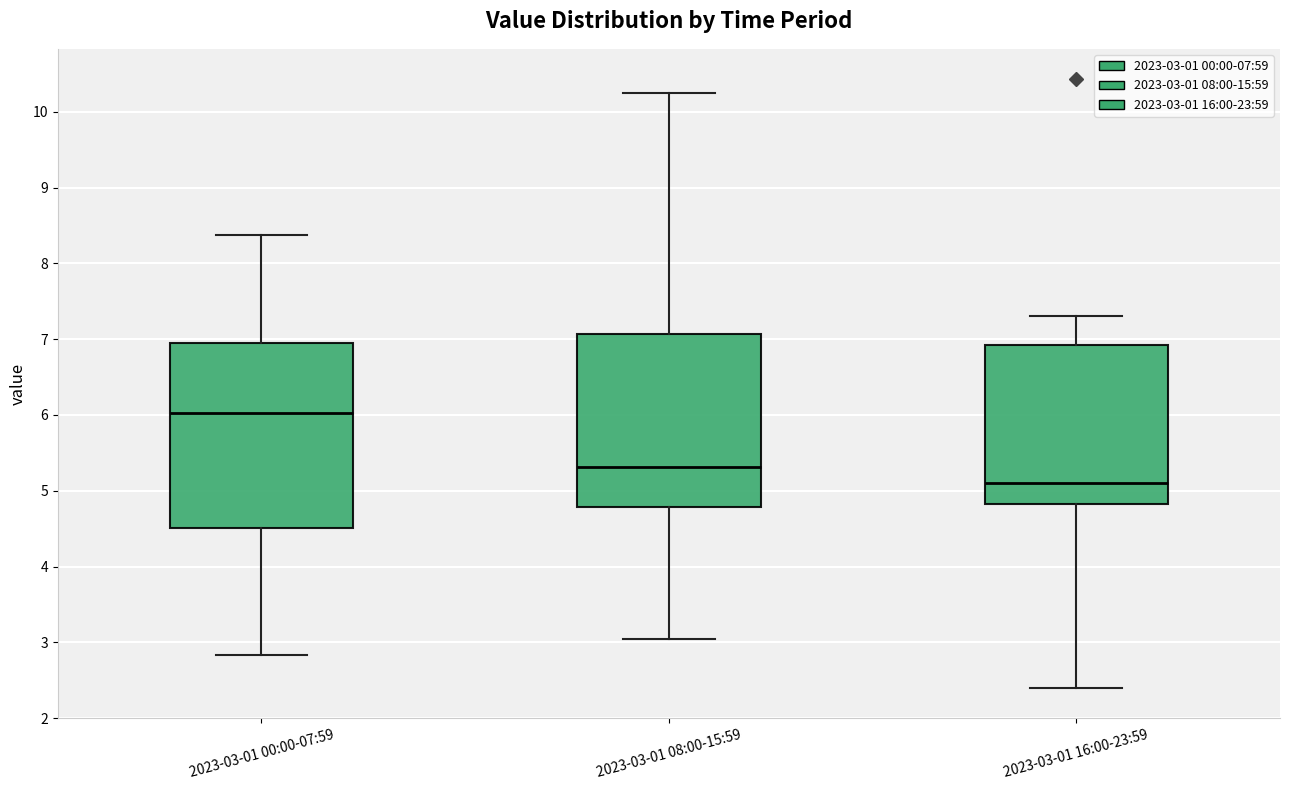

Comparing the boxes themselves (not the whiskers), which one is the tallest?

2023-03-01 00:00-07:59